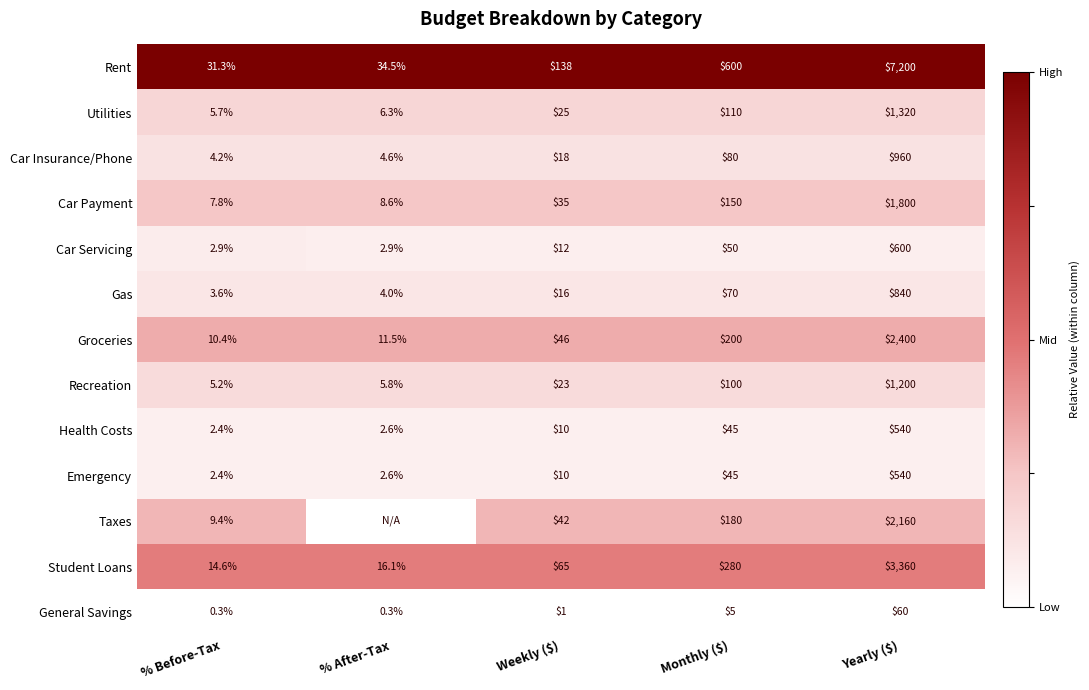

At which label is Car Servicing closest to 301?

Monthly ($)